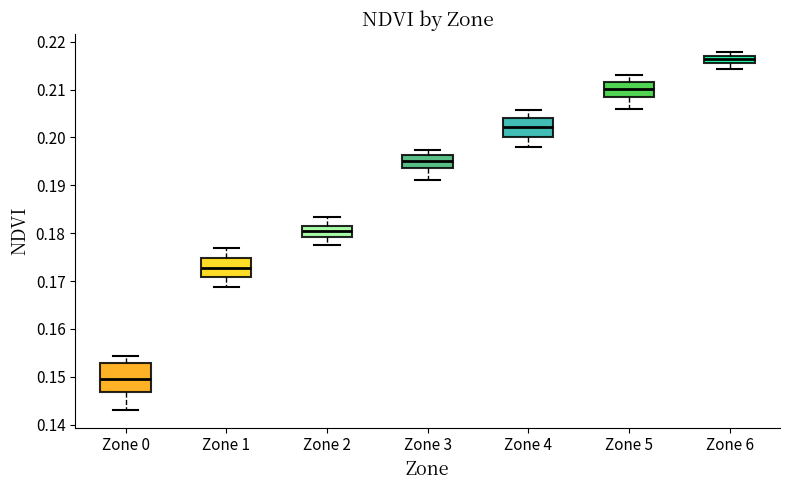

Where does the lower whisker of the box for Zone 2 end on the y-axis? The values are not printed on the chart, so give them approximately, as read against the axis.

0.178